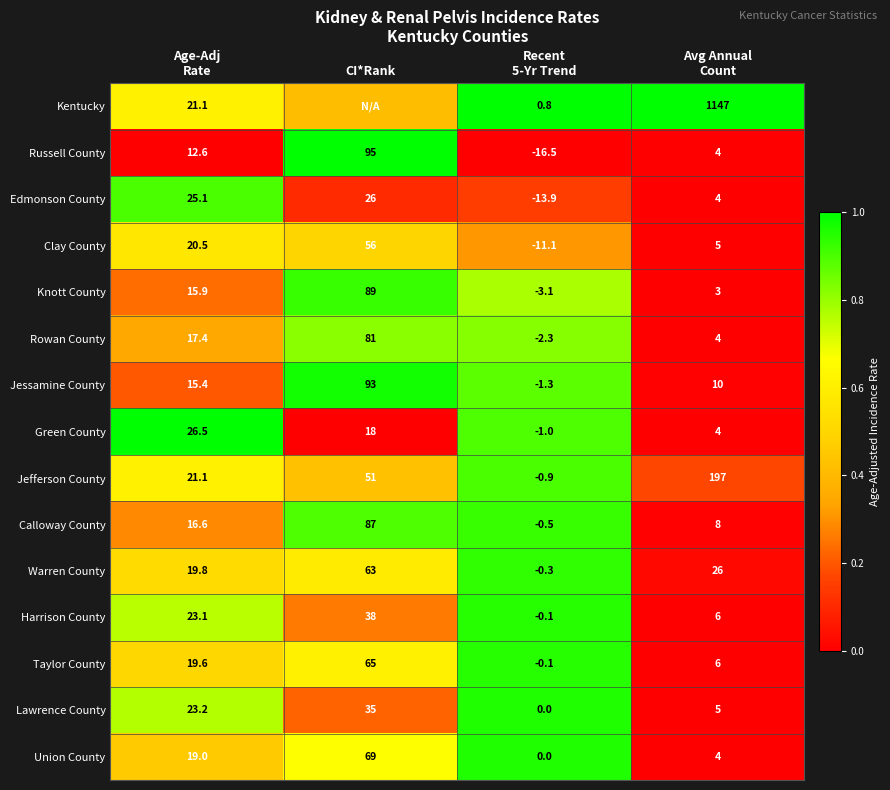

Where does the Warren County series first go above 26?

CI*Rank